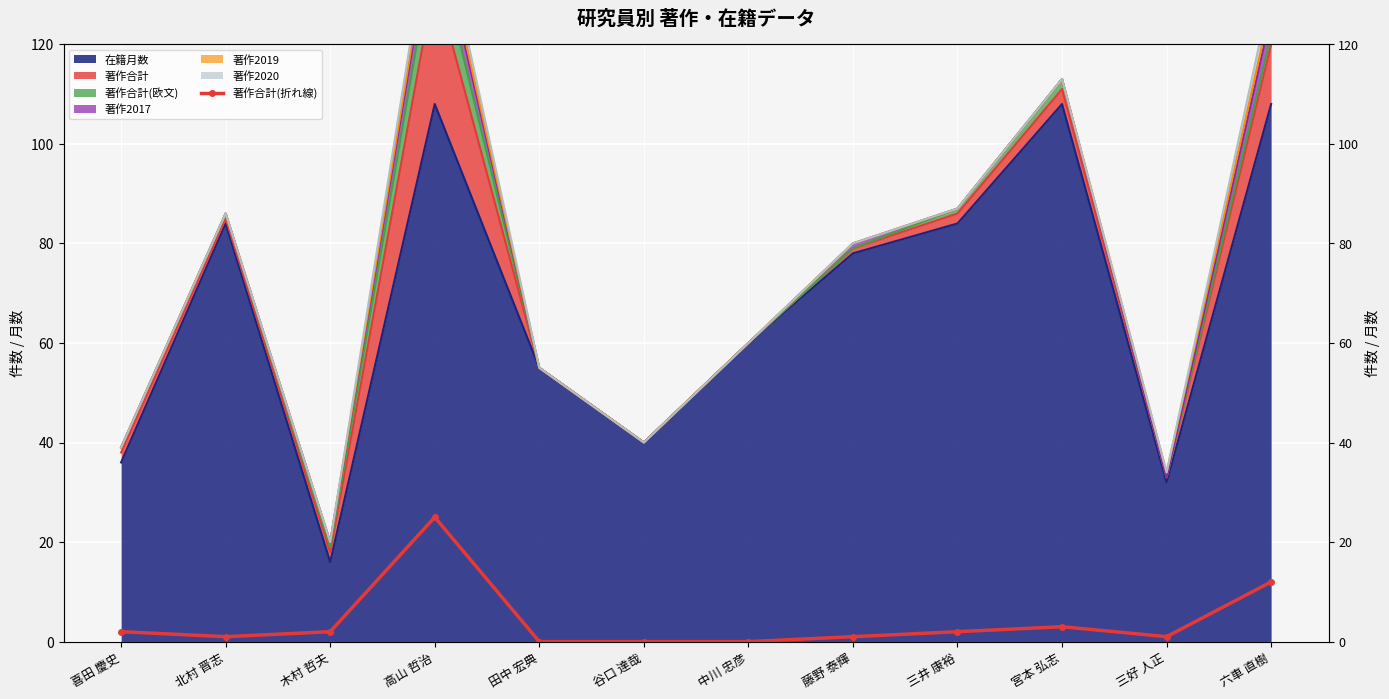

Rank the categories by value from highest to lowest.

高山 哲治, 六車 直樹, 宮本 弘志, 喜田 慶史, 木村 哲夫, 三井 康裕, 北村 晋志, 藤野 泰輝, 三好 人正, 田中 宏典, 谷口 達哉, 中川 忠彦